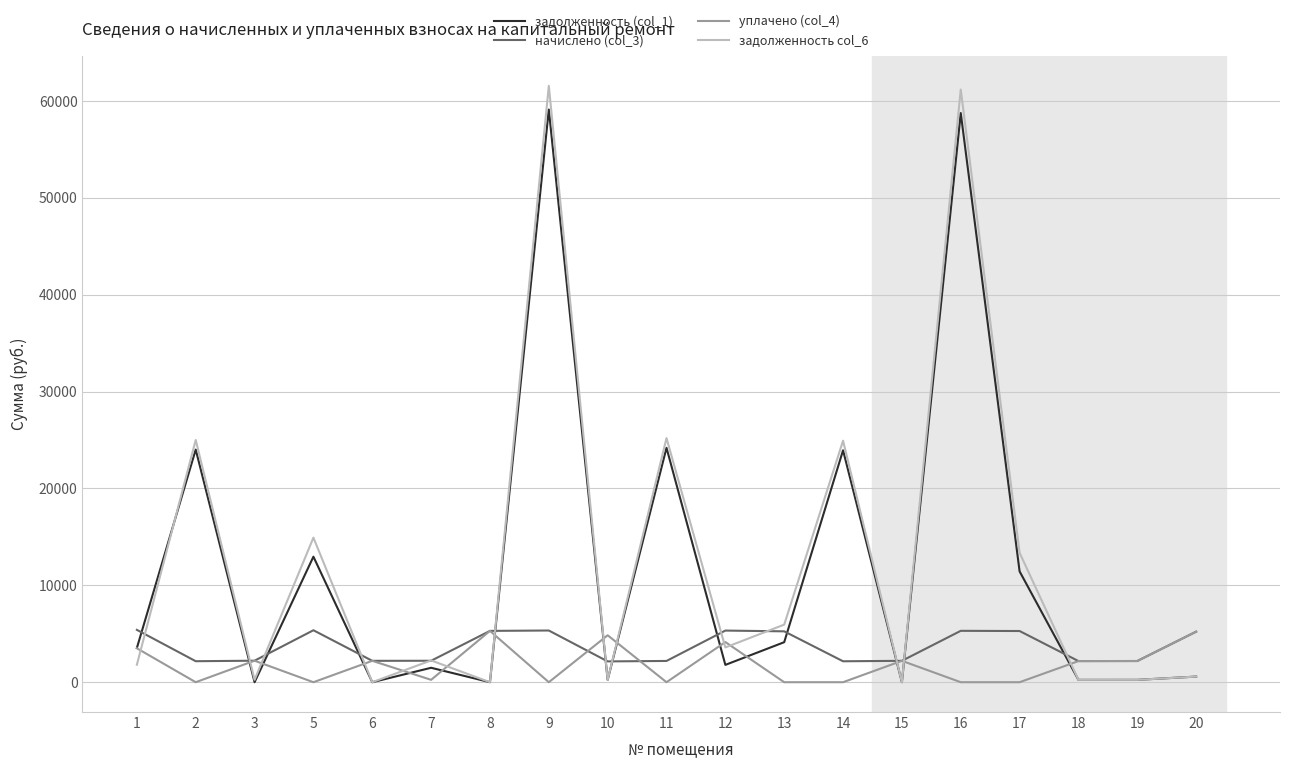

What is the greatest value displayed?

61551.3